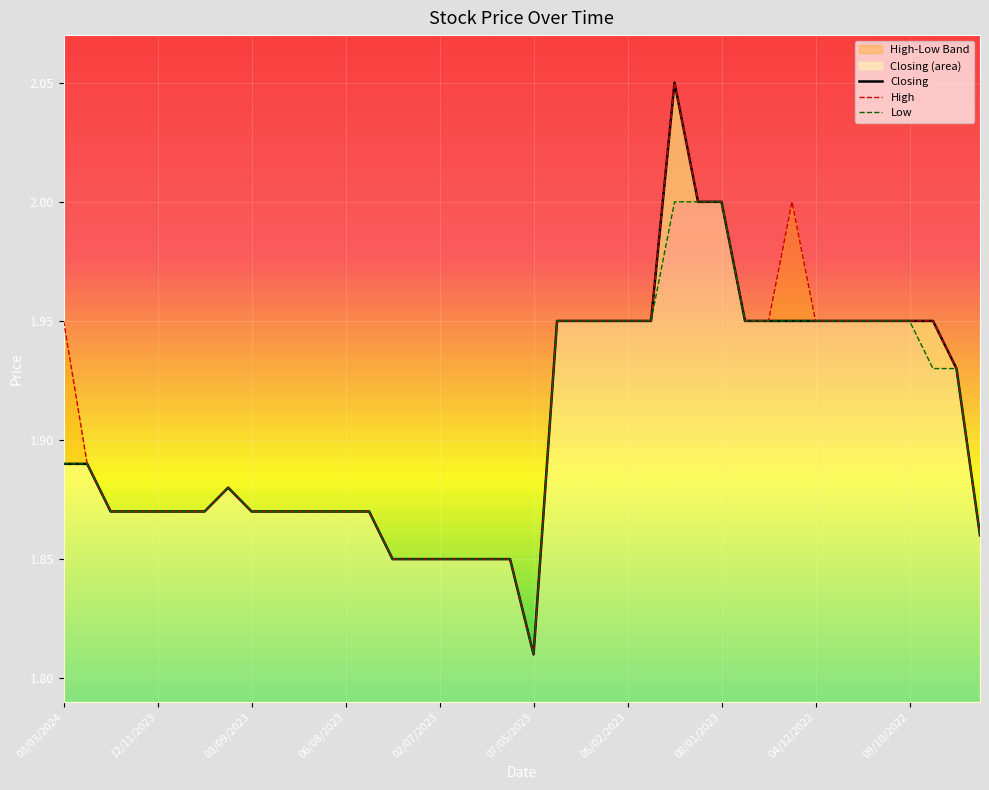

Which series has the largest total across all categories?

High